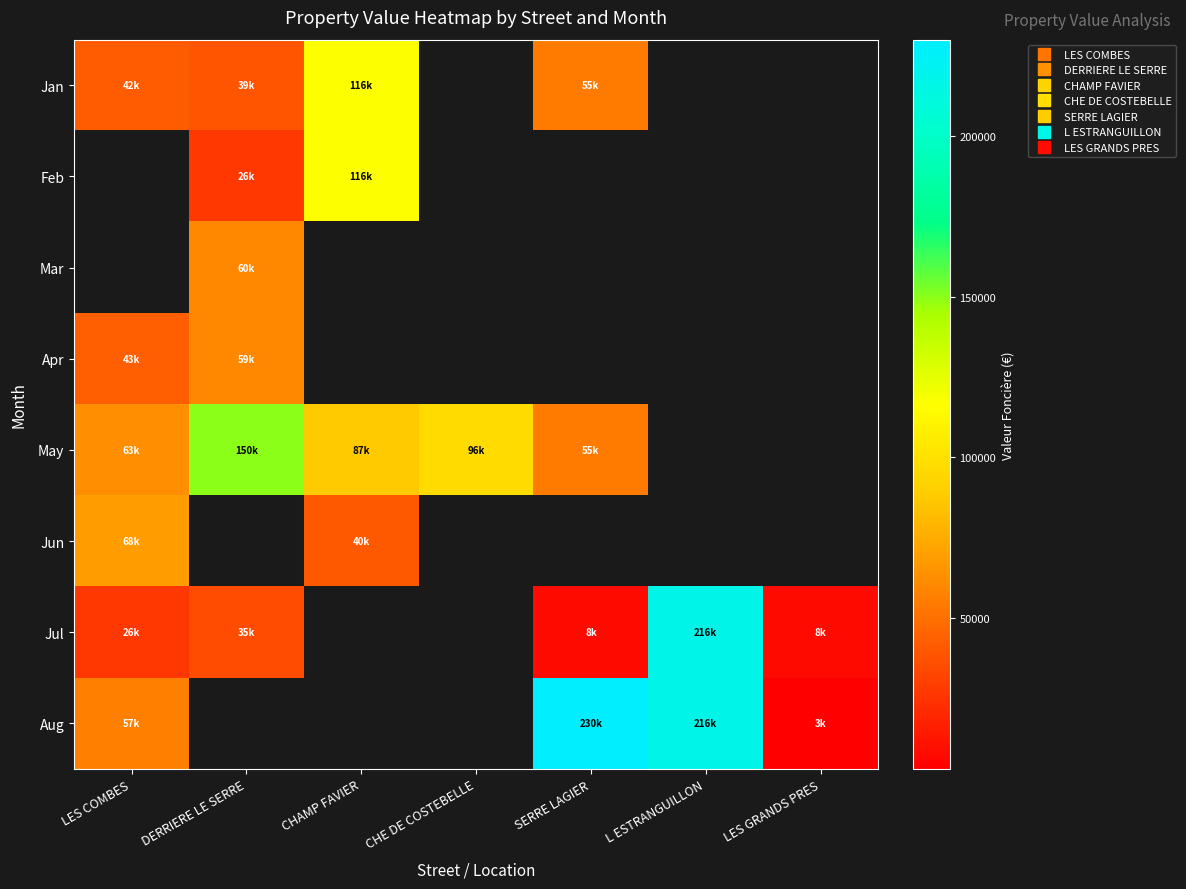

Between CHAMP FAVIER and SERRE LAGIER, which is larger?

CHAMP FAVIER